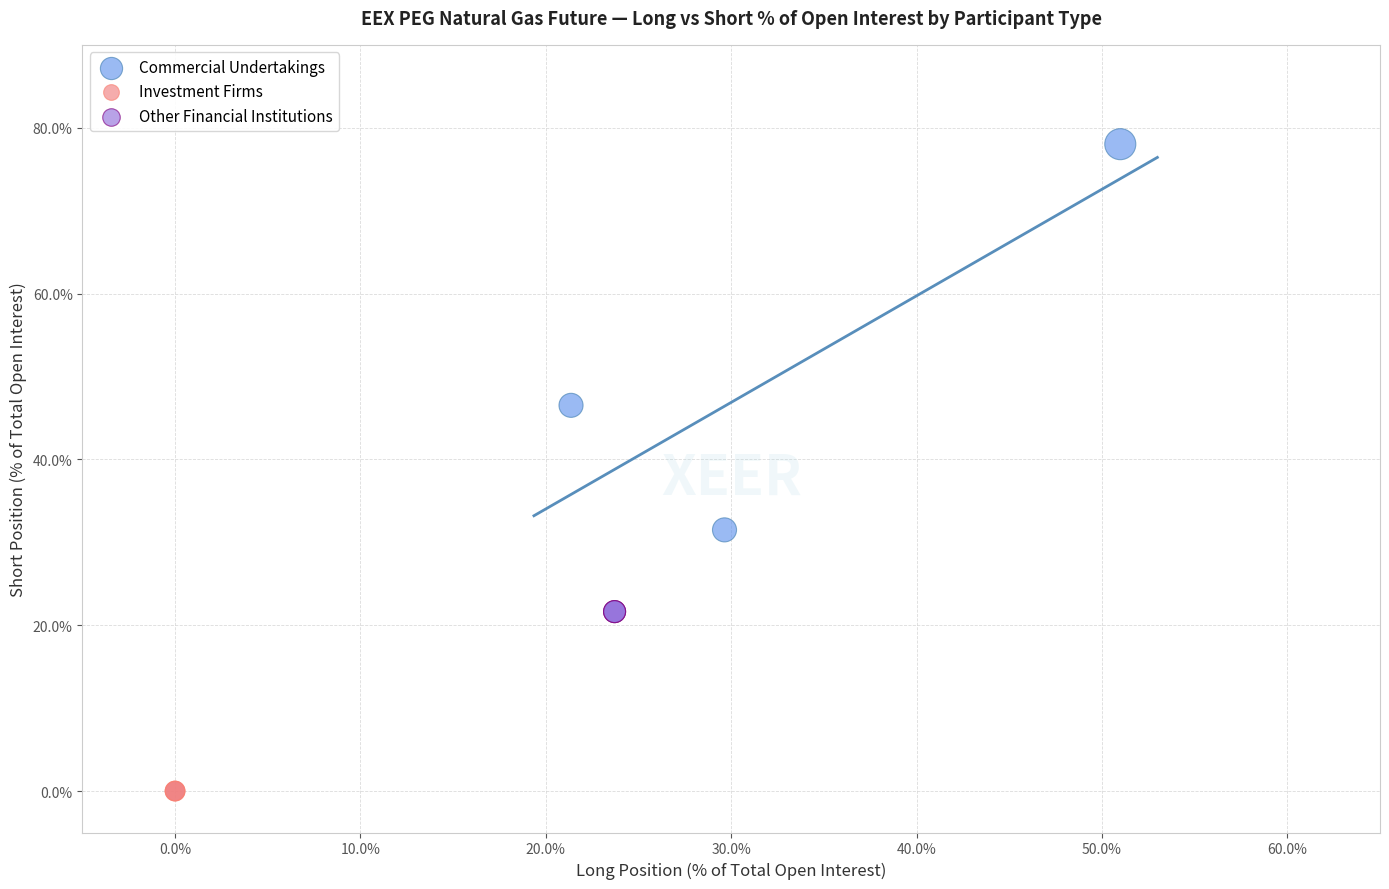

Which series contains the lowest Y value?

Investment Firms